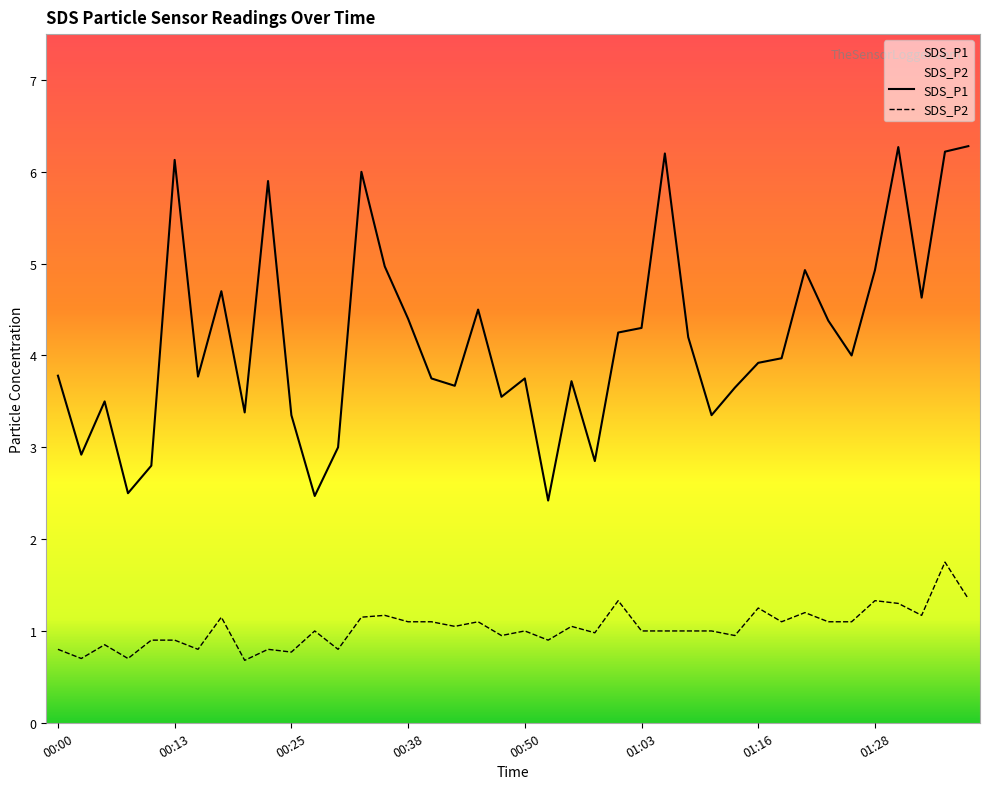

What position from the left is 00:13?

6